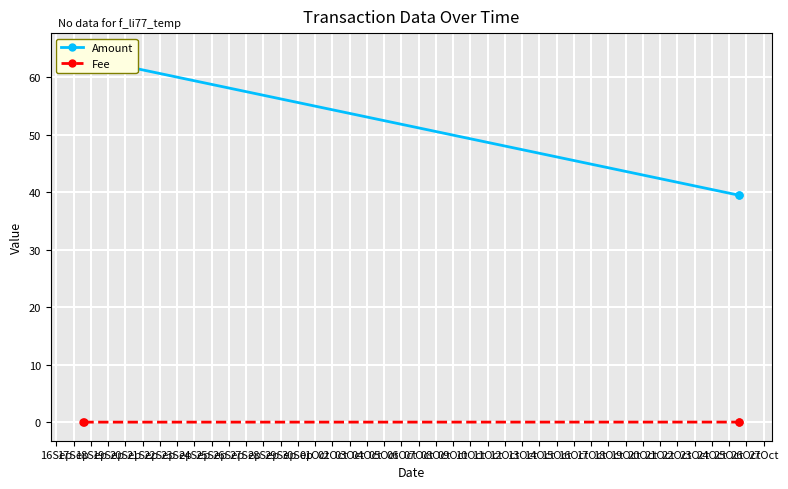

How many interior local peaks does the Fee series have?

1